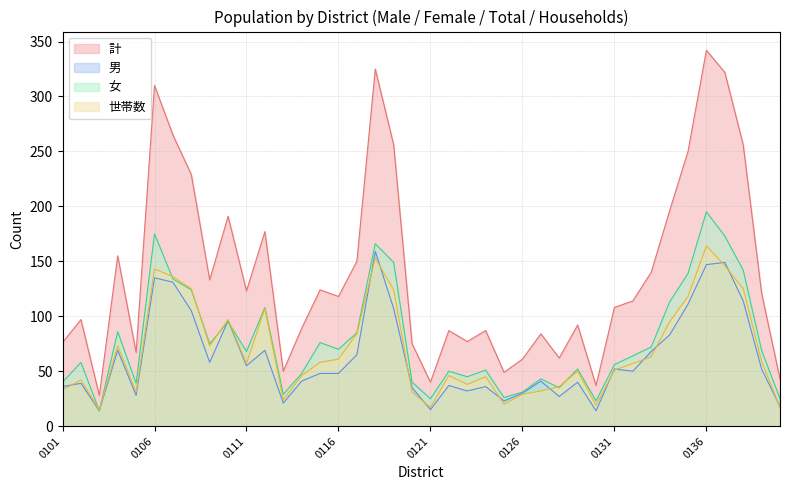

True or false: 世帯数 and 計 intersect in this chart.

False